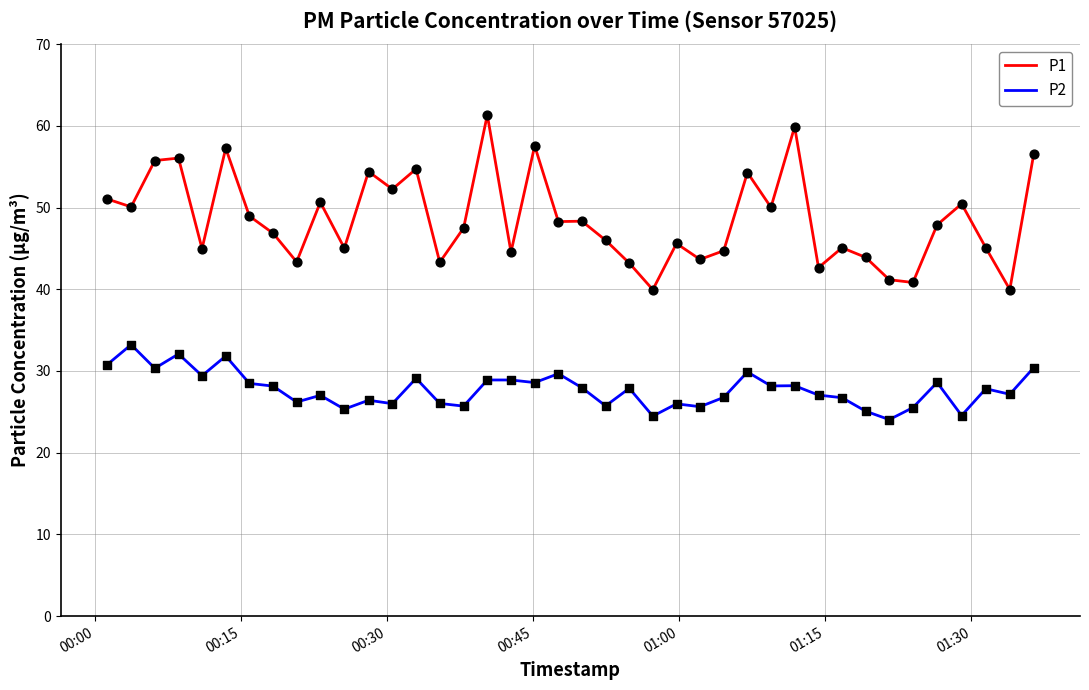

Which series has the largest total across all categories?

P1